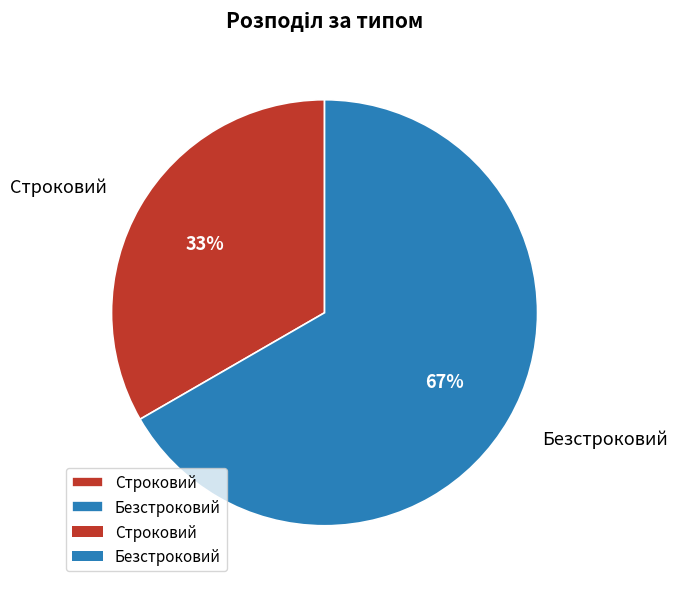

Between Строковий and Безстроковий, which is larger?

Безстроковий